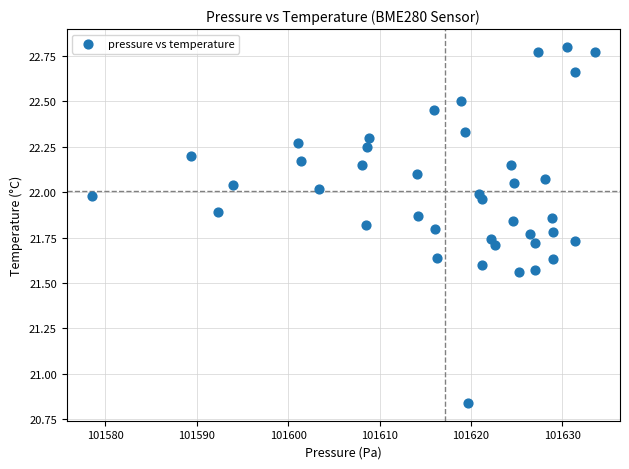

What is the range of Y values (max minus min)?

2.0